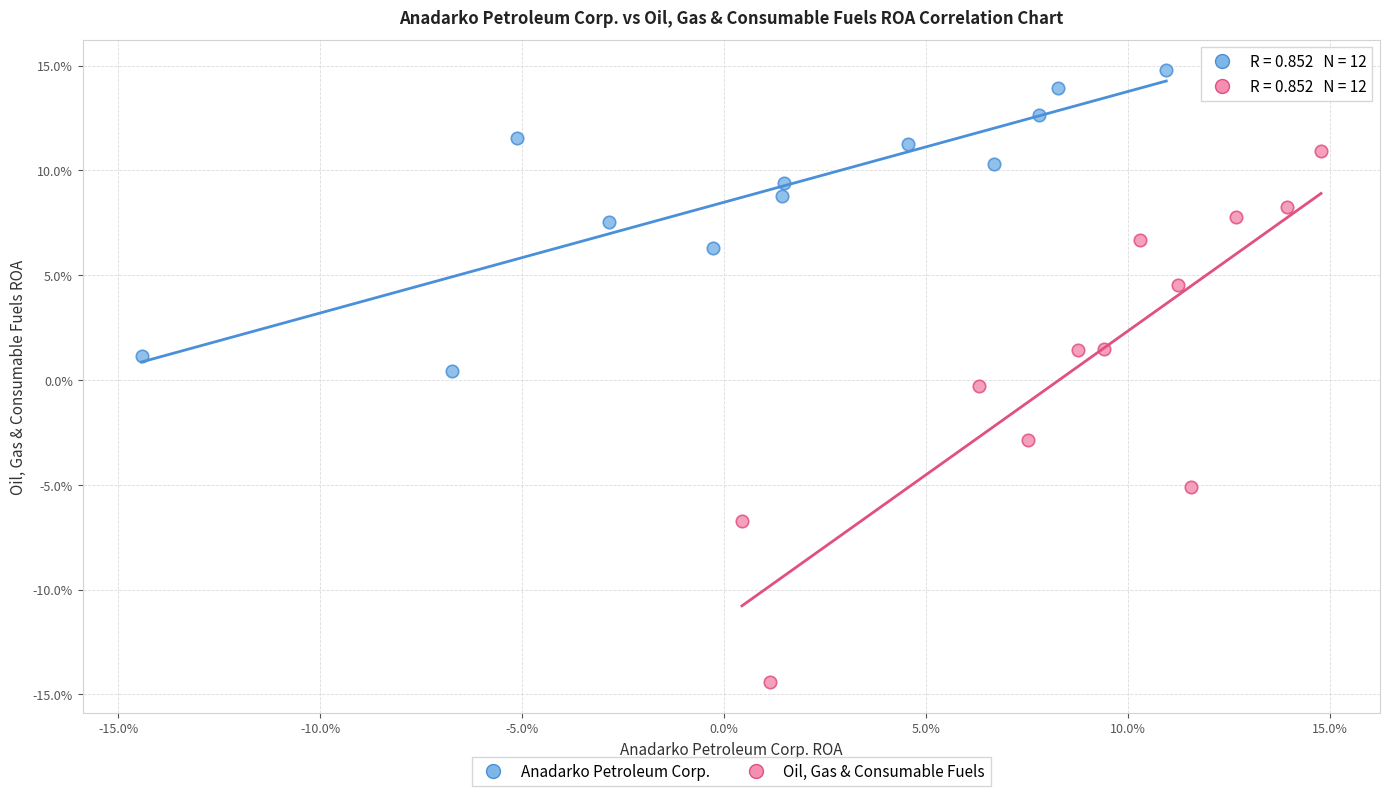

Which series has the largest Y range (max minus min)?

Oil, Gas & Consumable Fuels